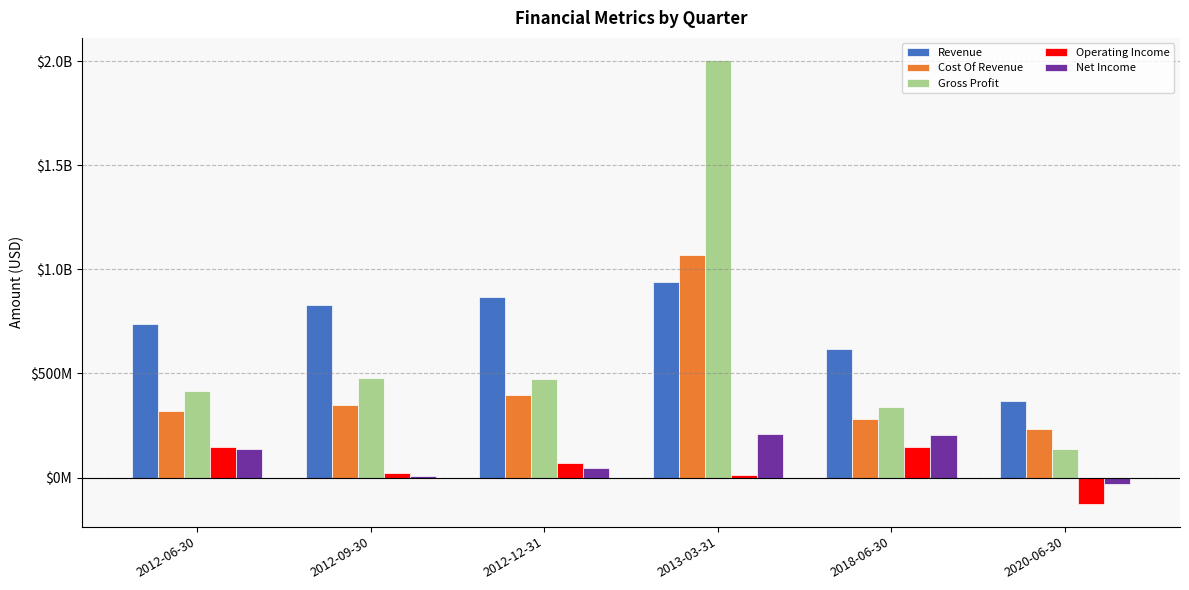

At 2012-12-31, list the series in order from largest to smallest.

Revenue, Gross Profit, Cost Of Revenue, Operating Income, Net Income